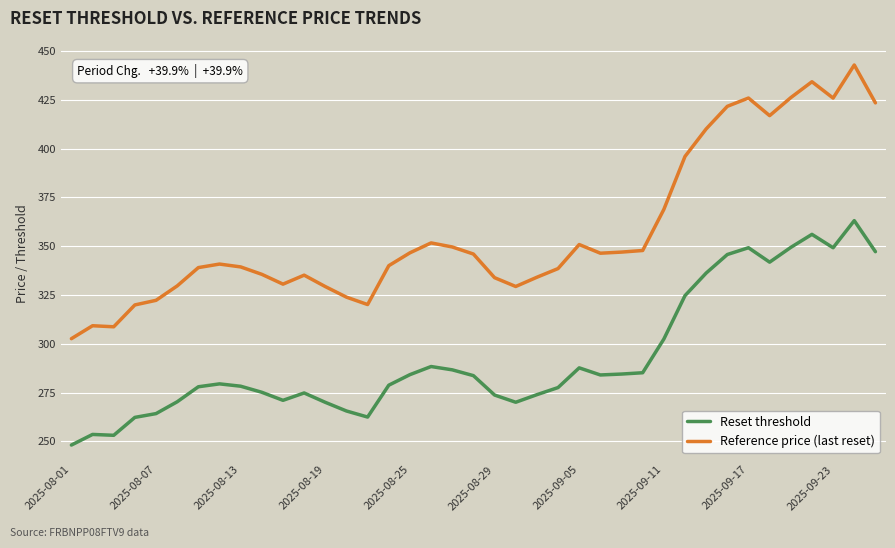

Which series has the widest spread of values?

Reference price (last reset)